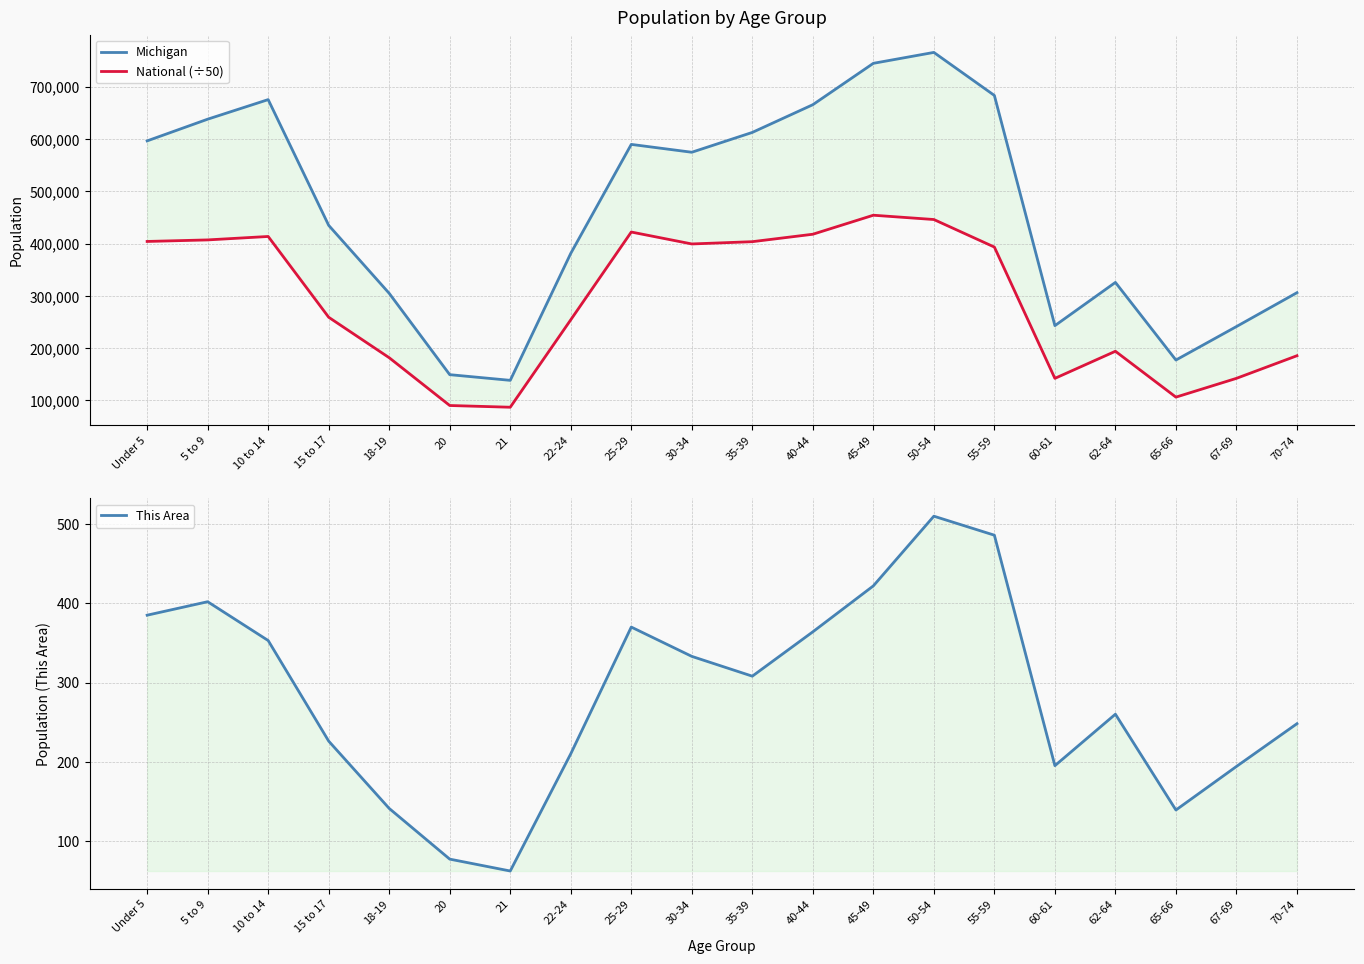

What is the sum of all This Area values?

5685.0